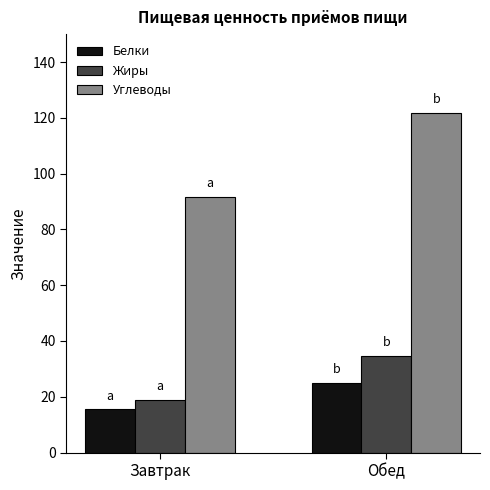

Rank the series at Завтрак from lowest to highest value.

Белки, Жиры, Углеводы